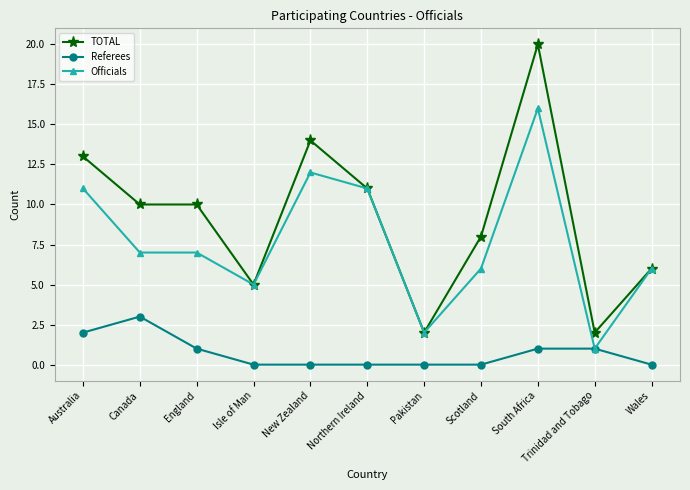

What is the label of the 1st point from the right?

Wales